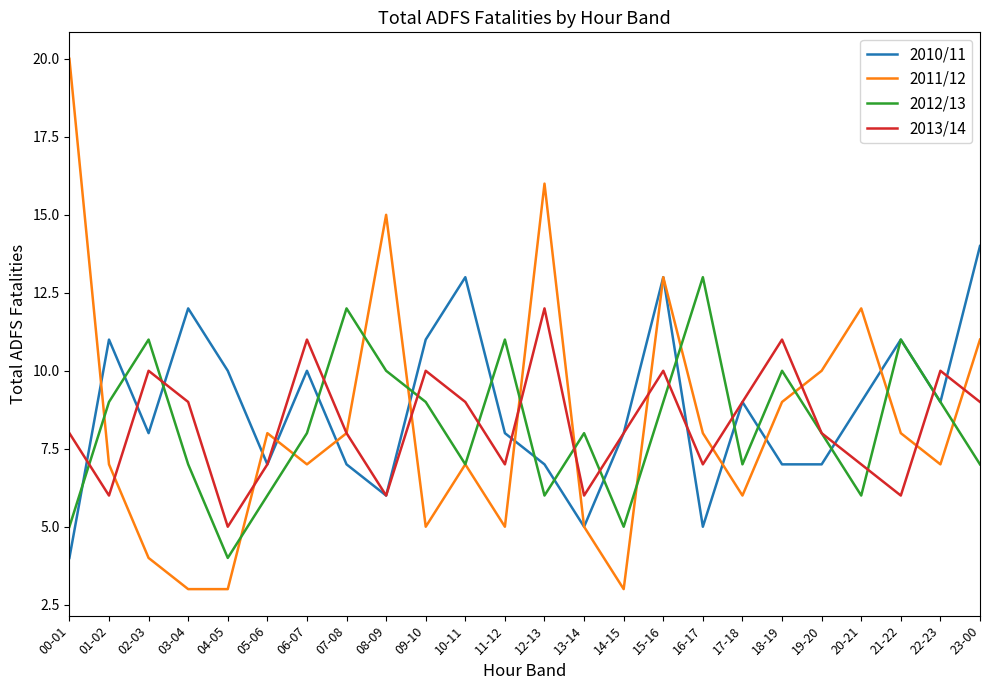

What is the difference between the highest and lowest values at 09-10?

6